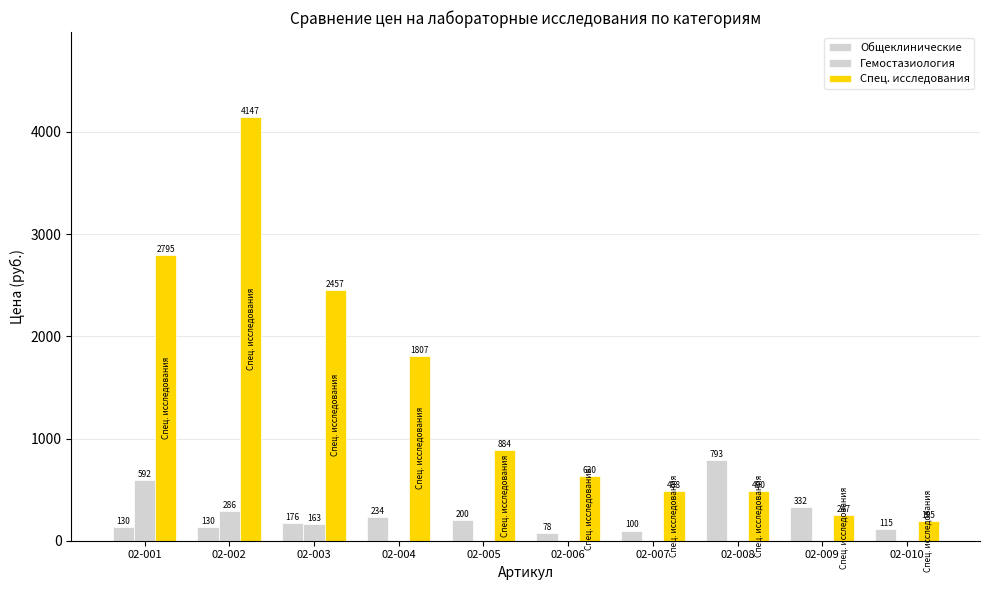

How many data points does each series have?

10